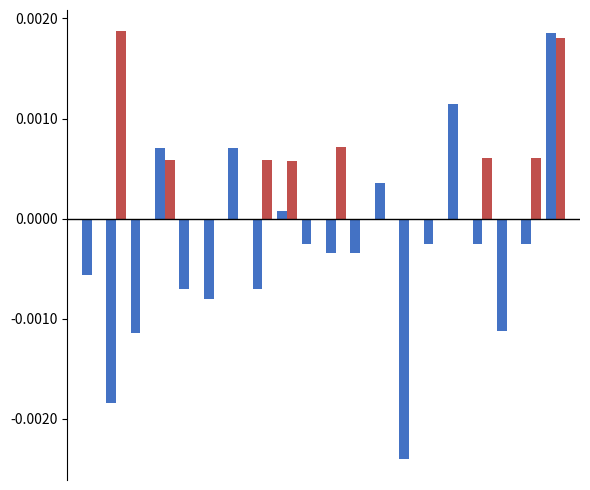

Count the number of data series in this chart.

2